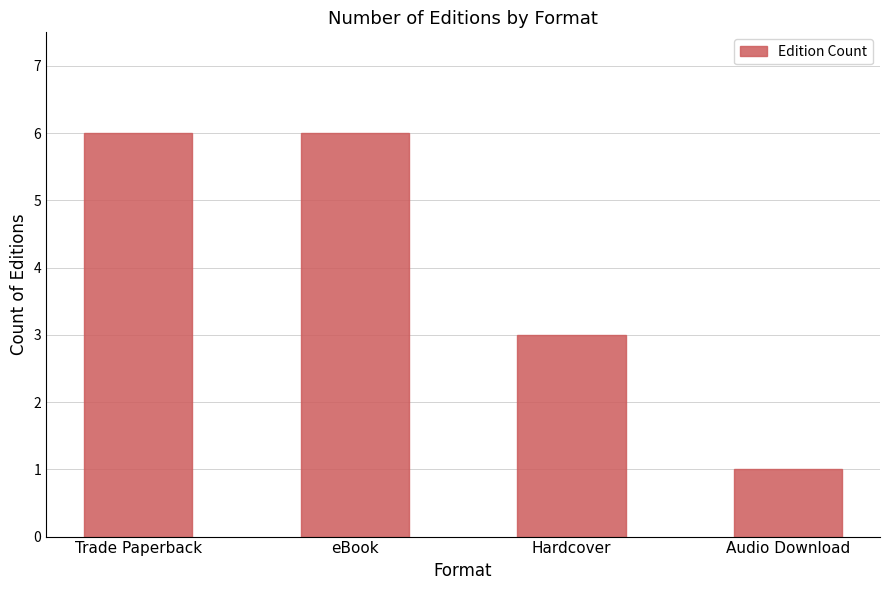

What is the value of the 3rd bar from the left?

3